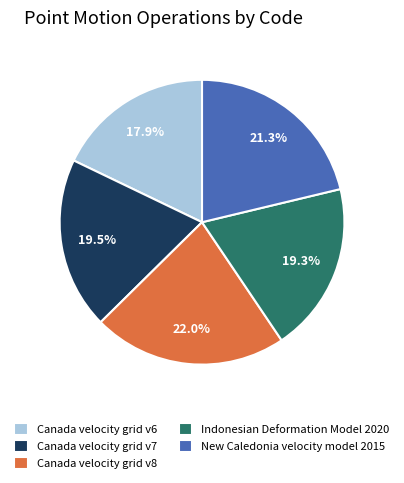

How much of the chart is everything except New Caledonia velocity model 2015?

78.7%